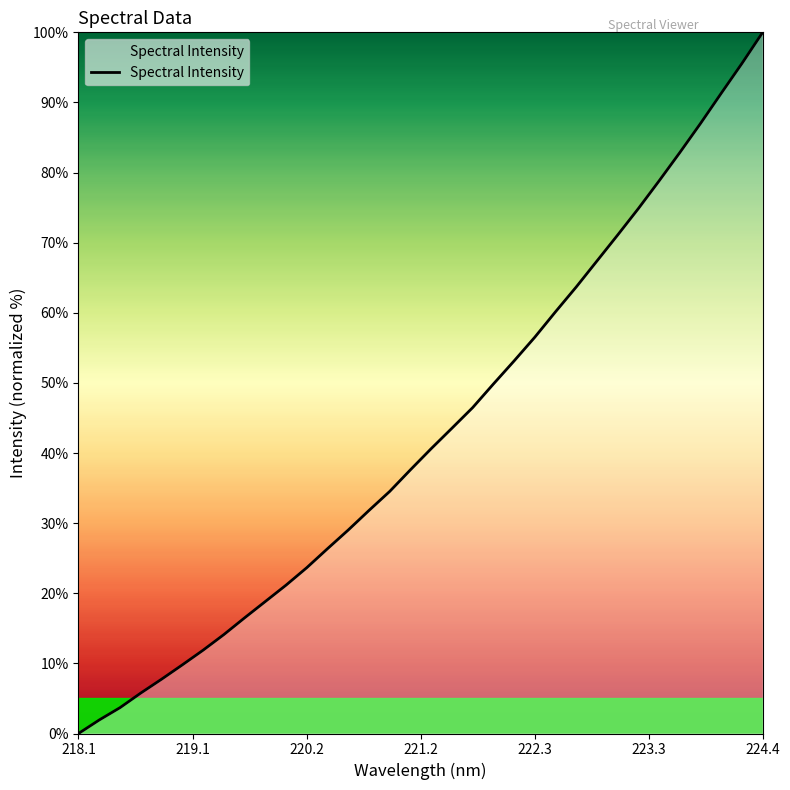

What is the maximum value shown in the chart?

100.0